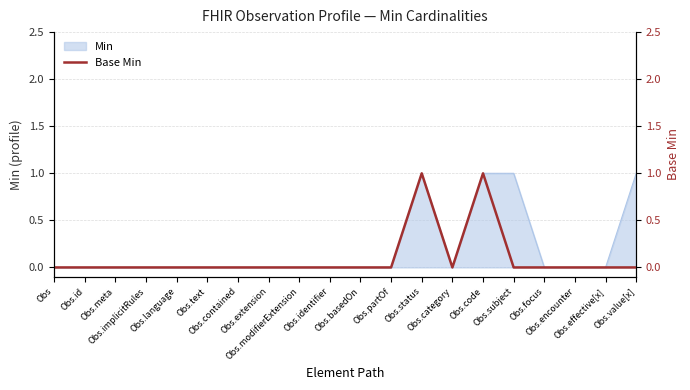

The value at Obs.text is -1. True or false?

False